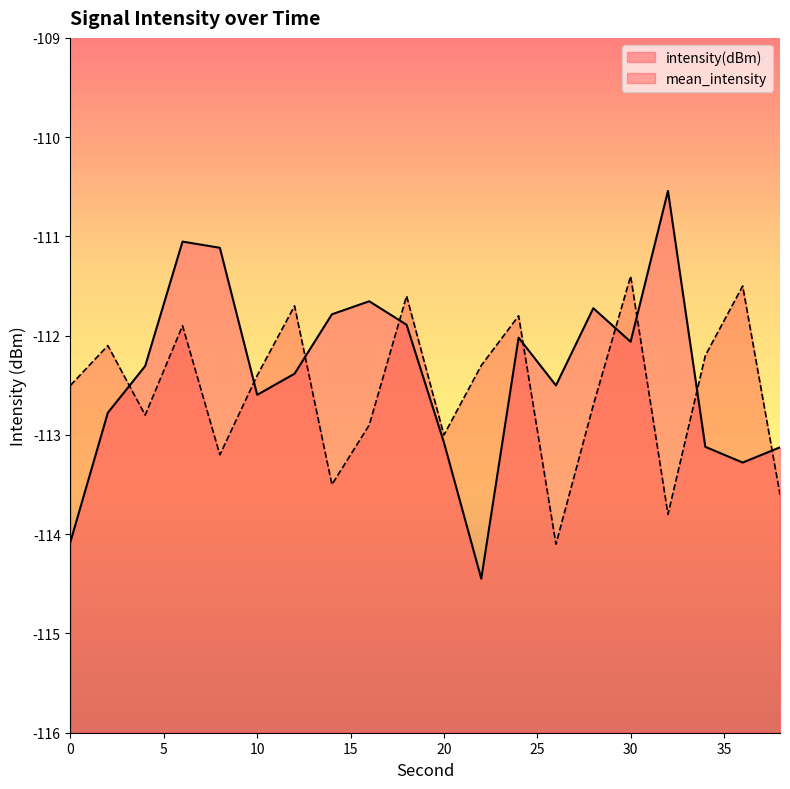

What is the difference between the mean_intensity values at 2 and 6?

0.2